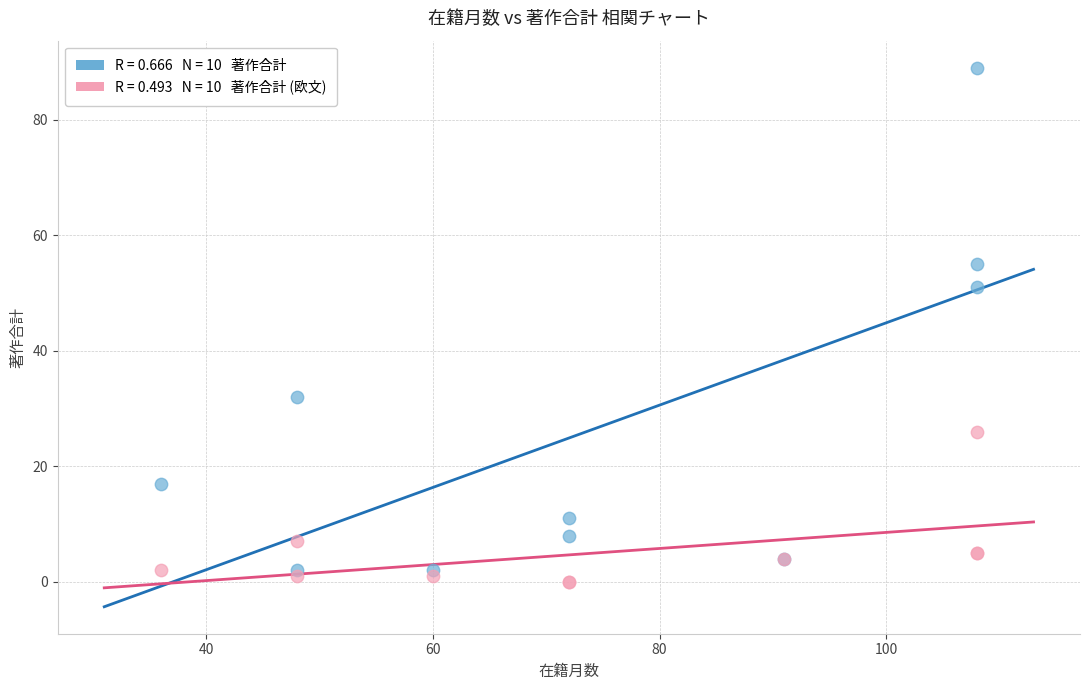

Across all series, what Y value is closest to 44?

51